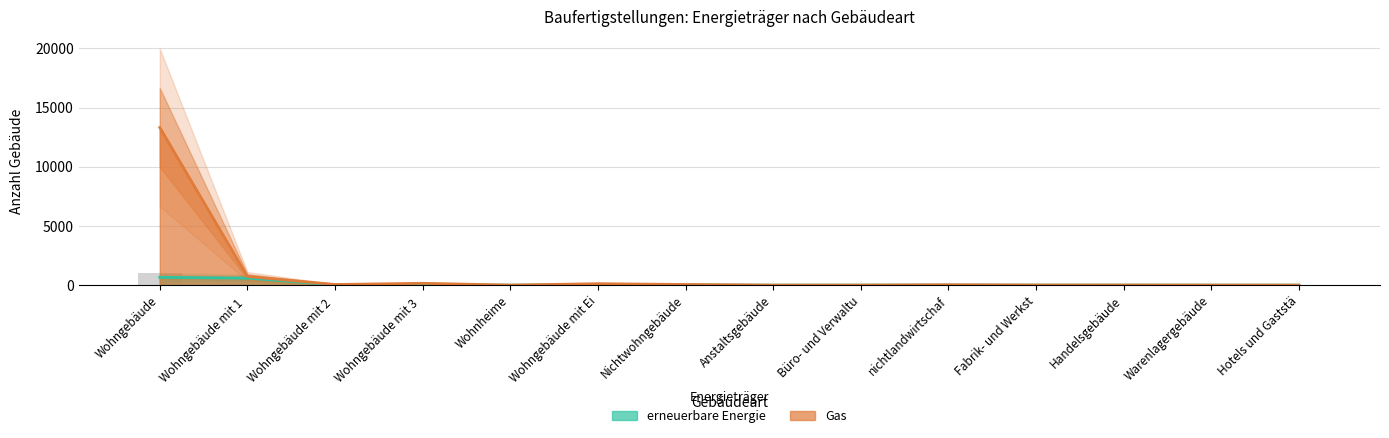

Which series changed the most between Nichtwohngebäude and Anstaltsgebäude?

Gas